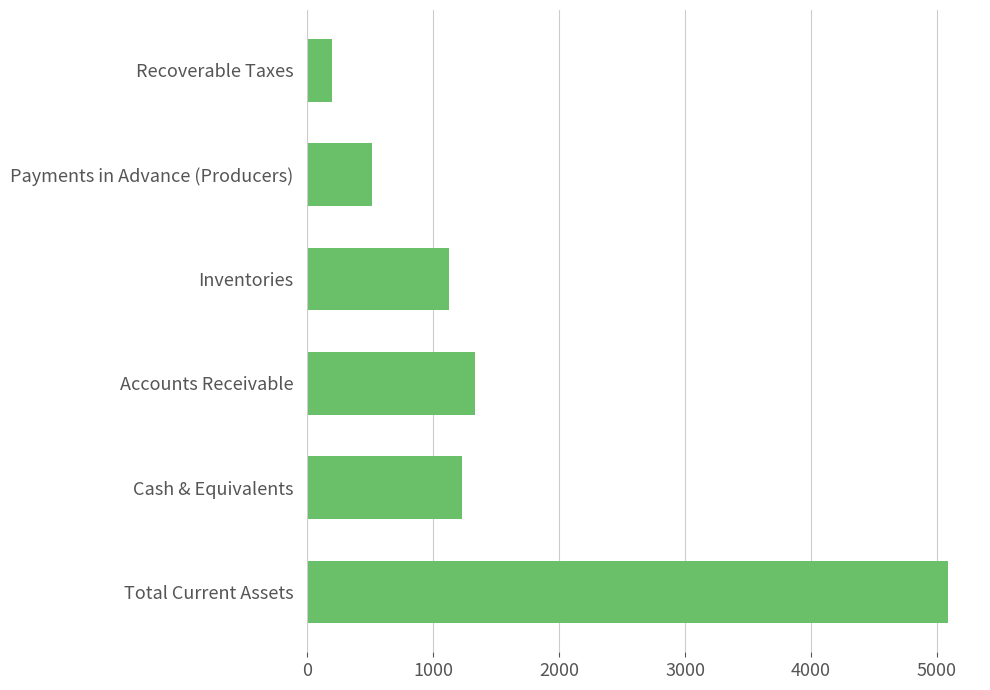

What is the average value?

1581.0